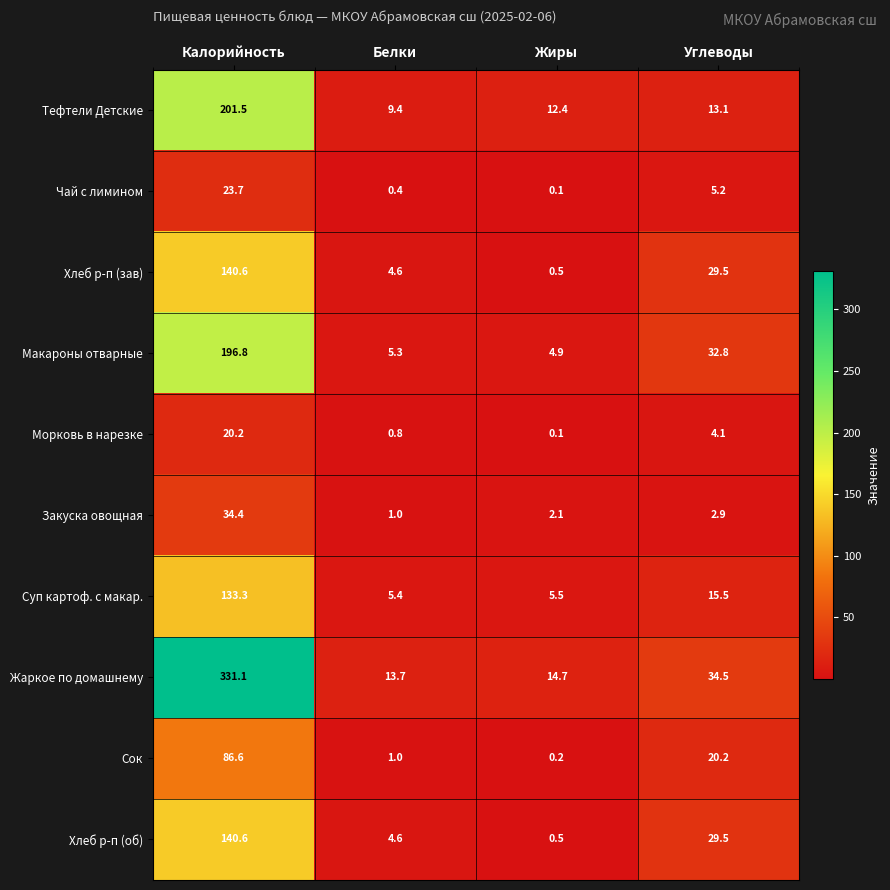

At which category is the sum across all series the highest?

Калорийность